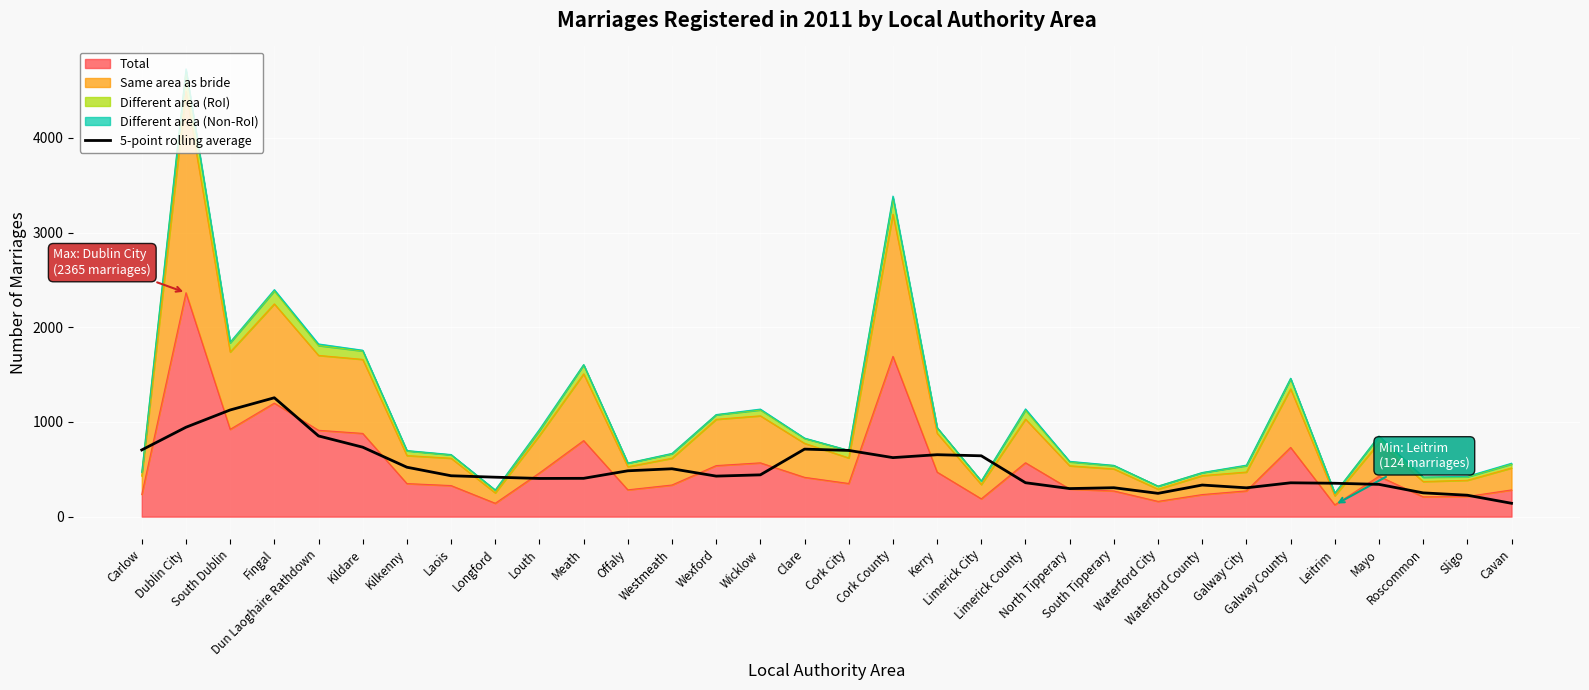

What position from the right is Offaly?

21